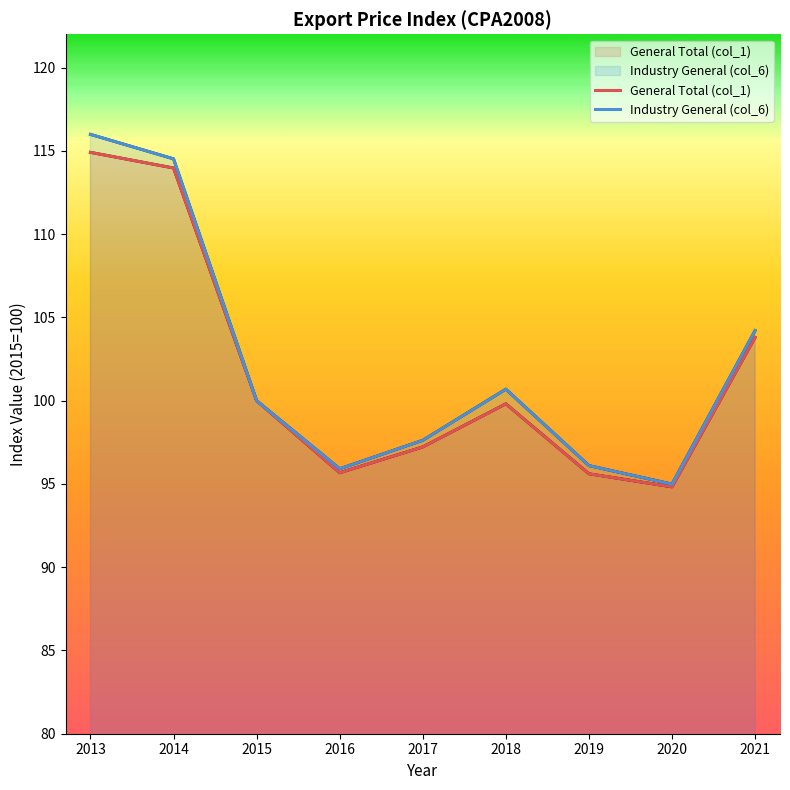

Does the chart have visible grid lines?

No